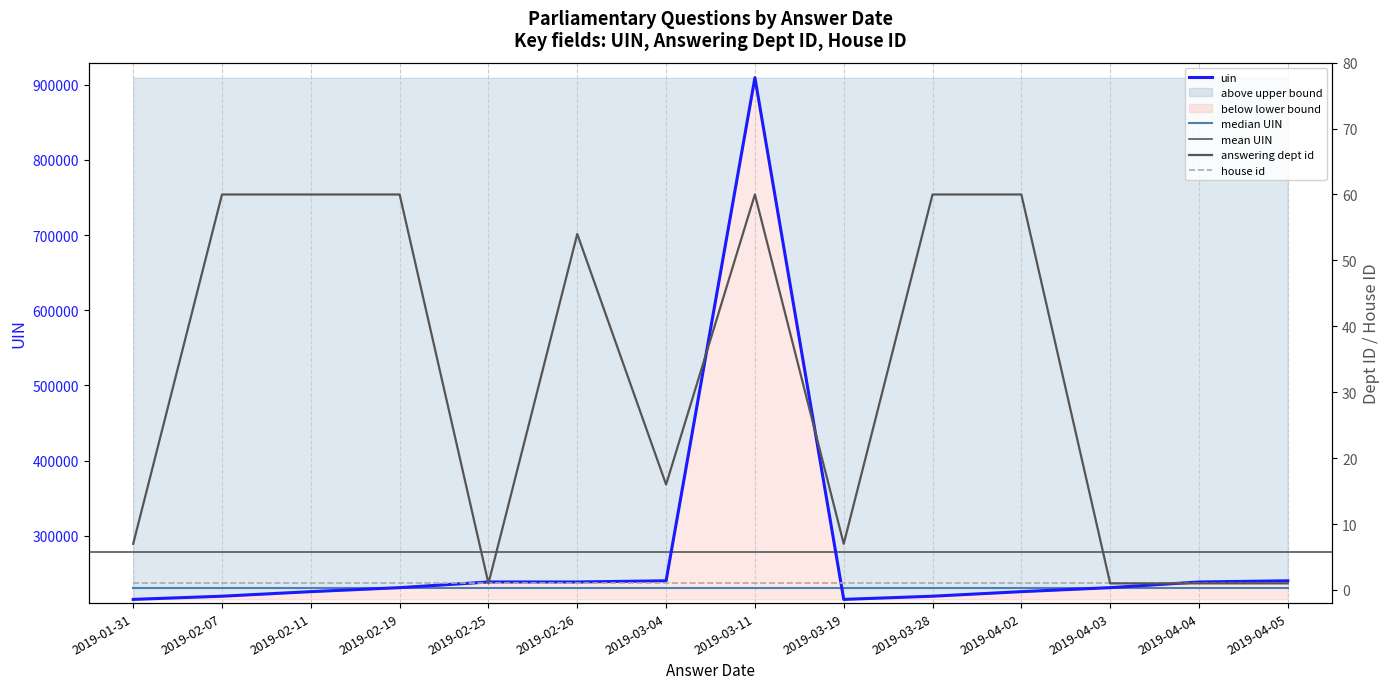

What is the highest value of the answering dept id series?

60